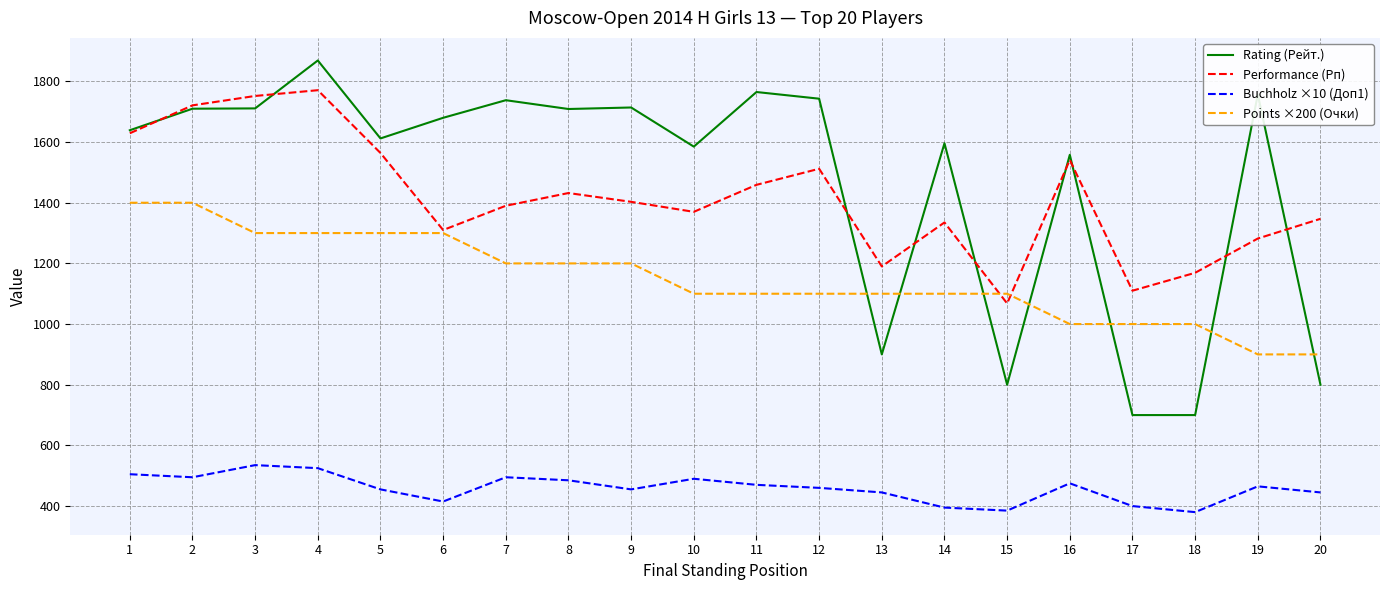

What is the difference between the maximum and minimum values in the Buchholz ×10 (Доп1) series?

155